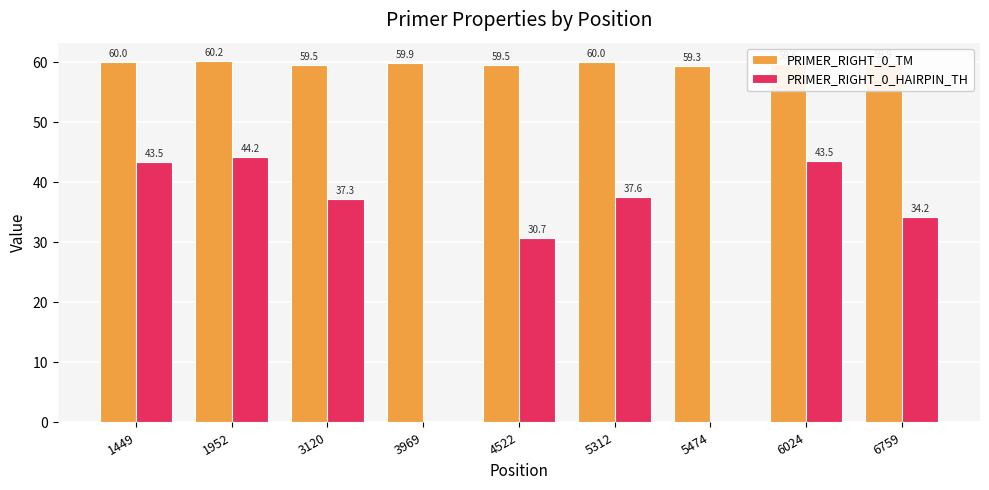

Is the value of PRIMER_RIGHT_0_HAIRPIN_TH at 3120 greater than the value of PRIMER_RIGHT_0_TM at 6024?

No